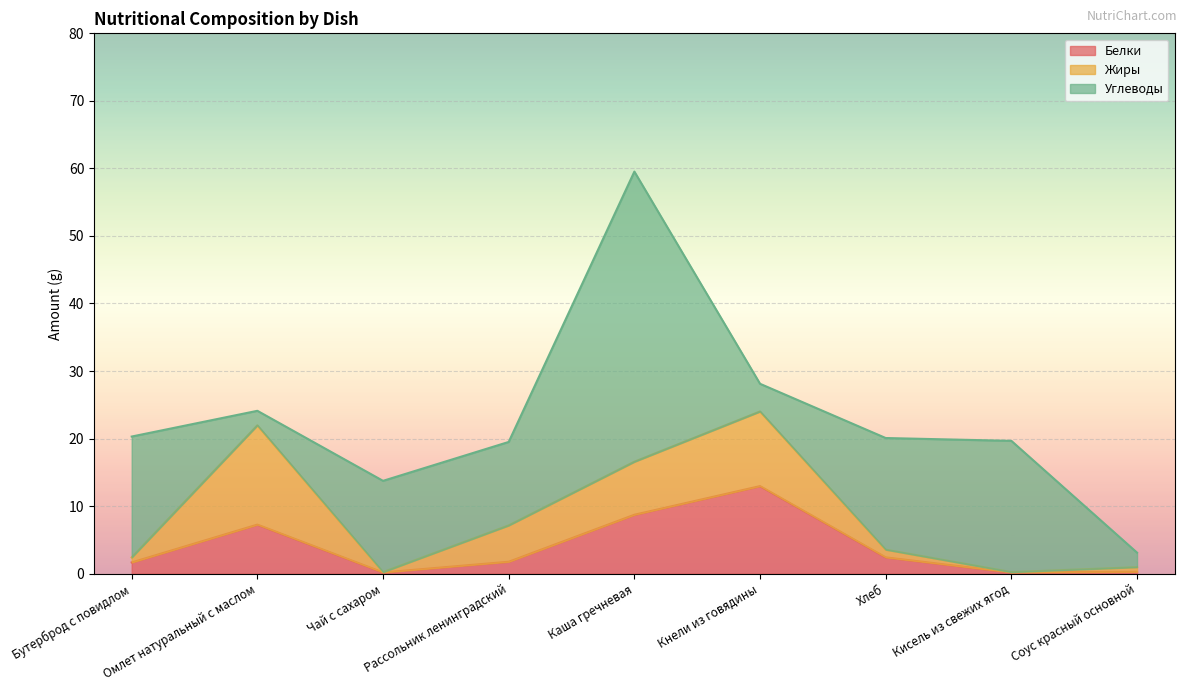

Which series has the largest total across all categories?

Углеводы